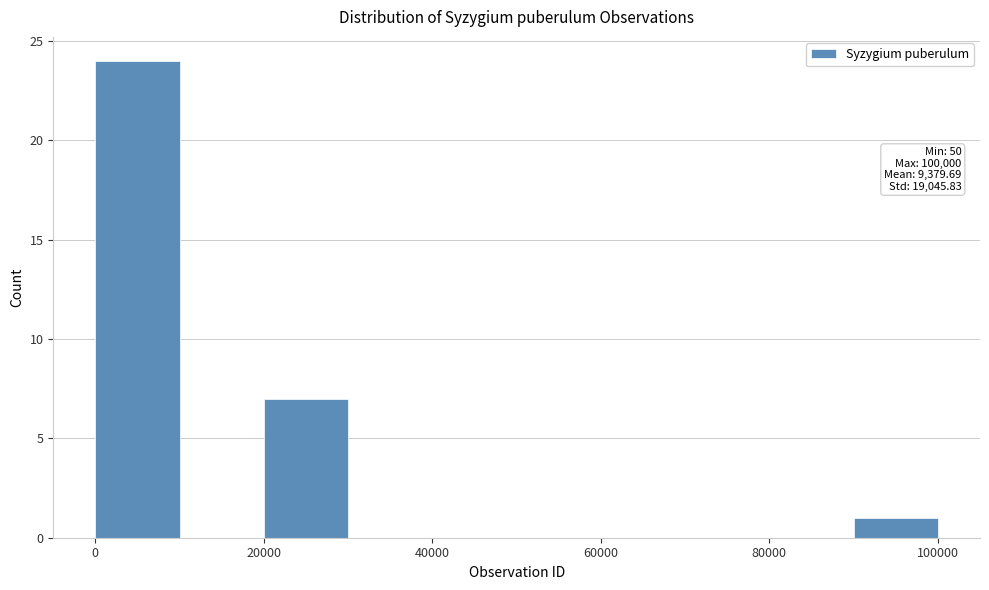

Over which range of the x-axis is the bar tallest?

0 to 10000